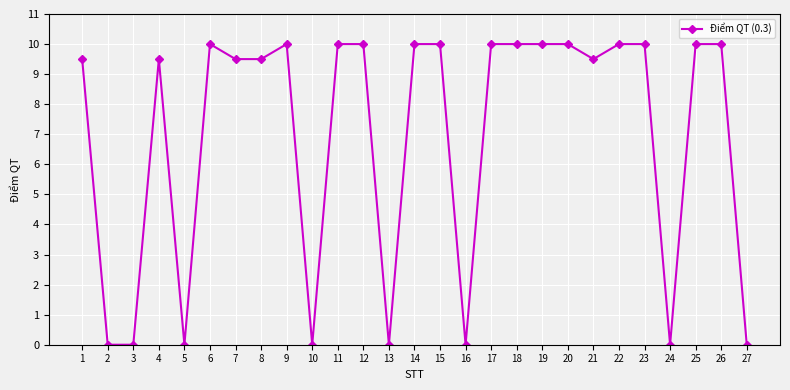

How many categories are shown in the chart?

27